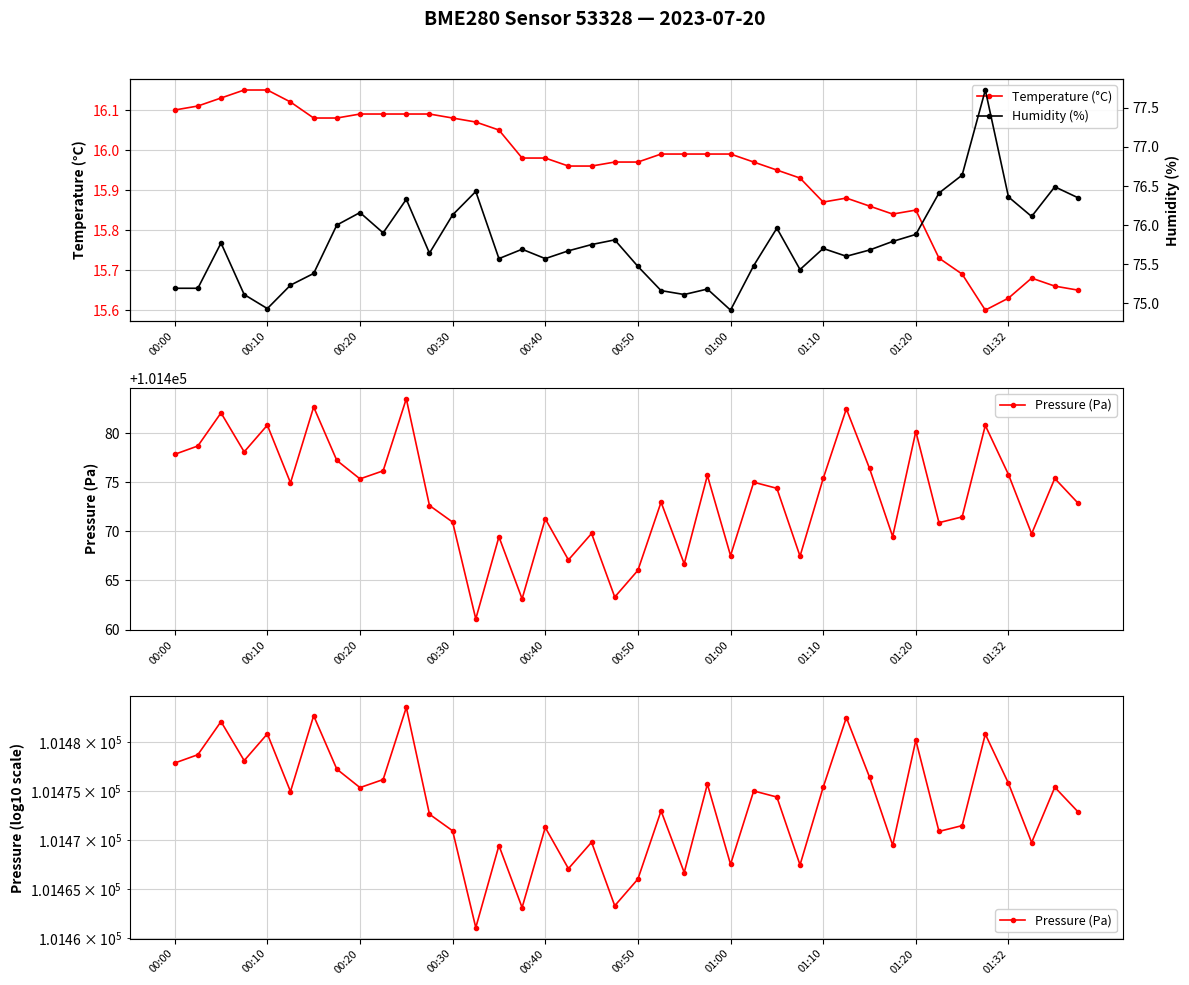

How many interior local valleys does the Pressure (Pa) series have?

13